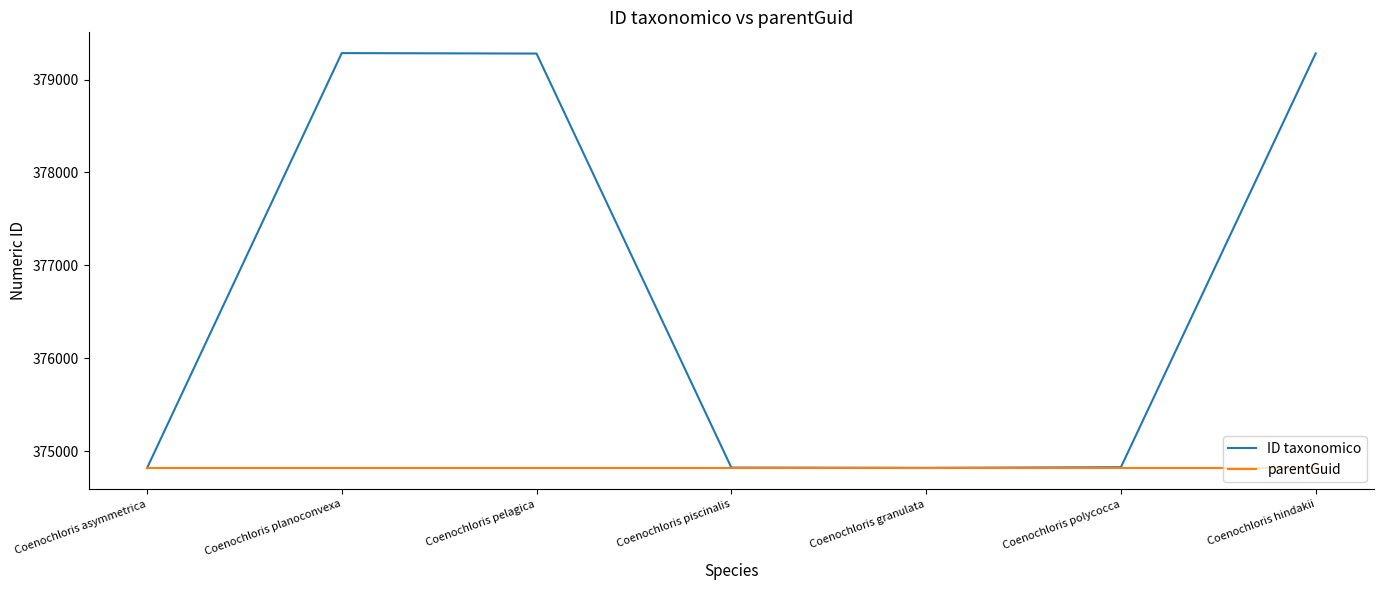

At which label is ID taxonomico closest to 377052?

Coenochloris polycocca